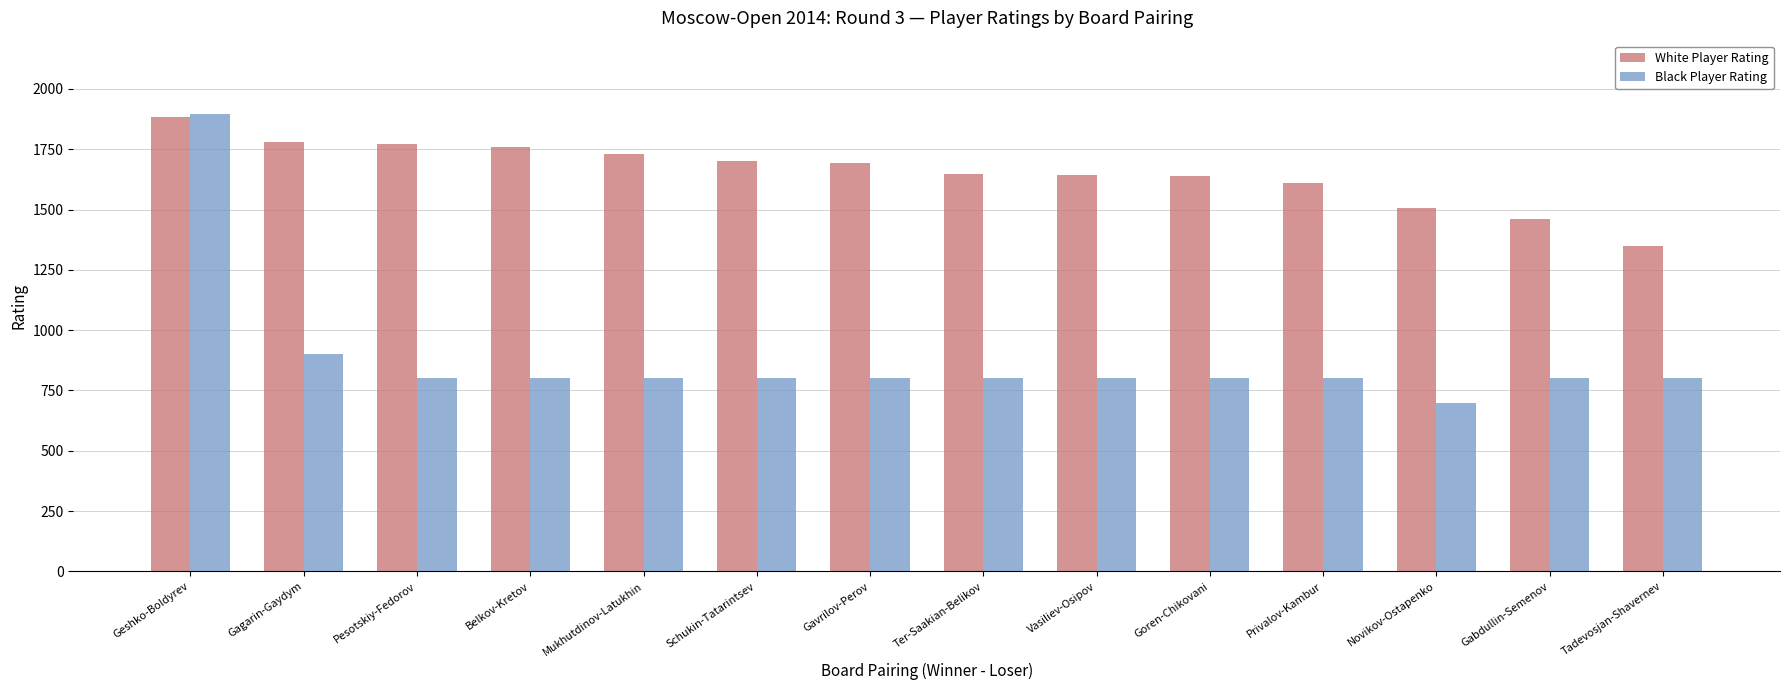

The value of White Player Rating at Belkov-Kretov is 1758. True or false?

True